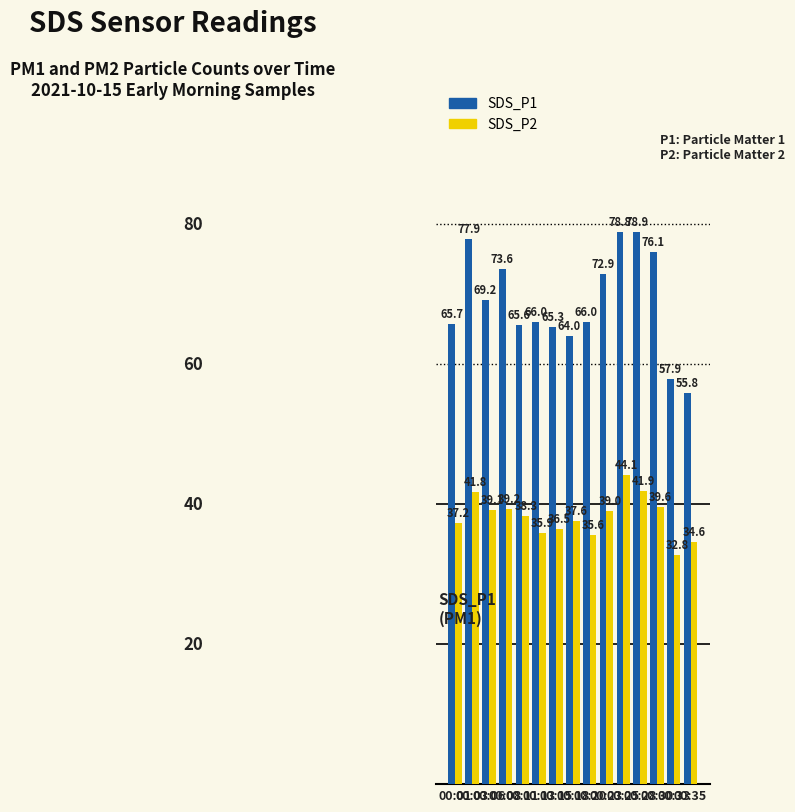

What are all the series names shown in the legend?

SDS_P1, SDS_P2